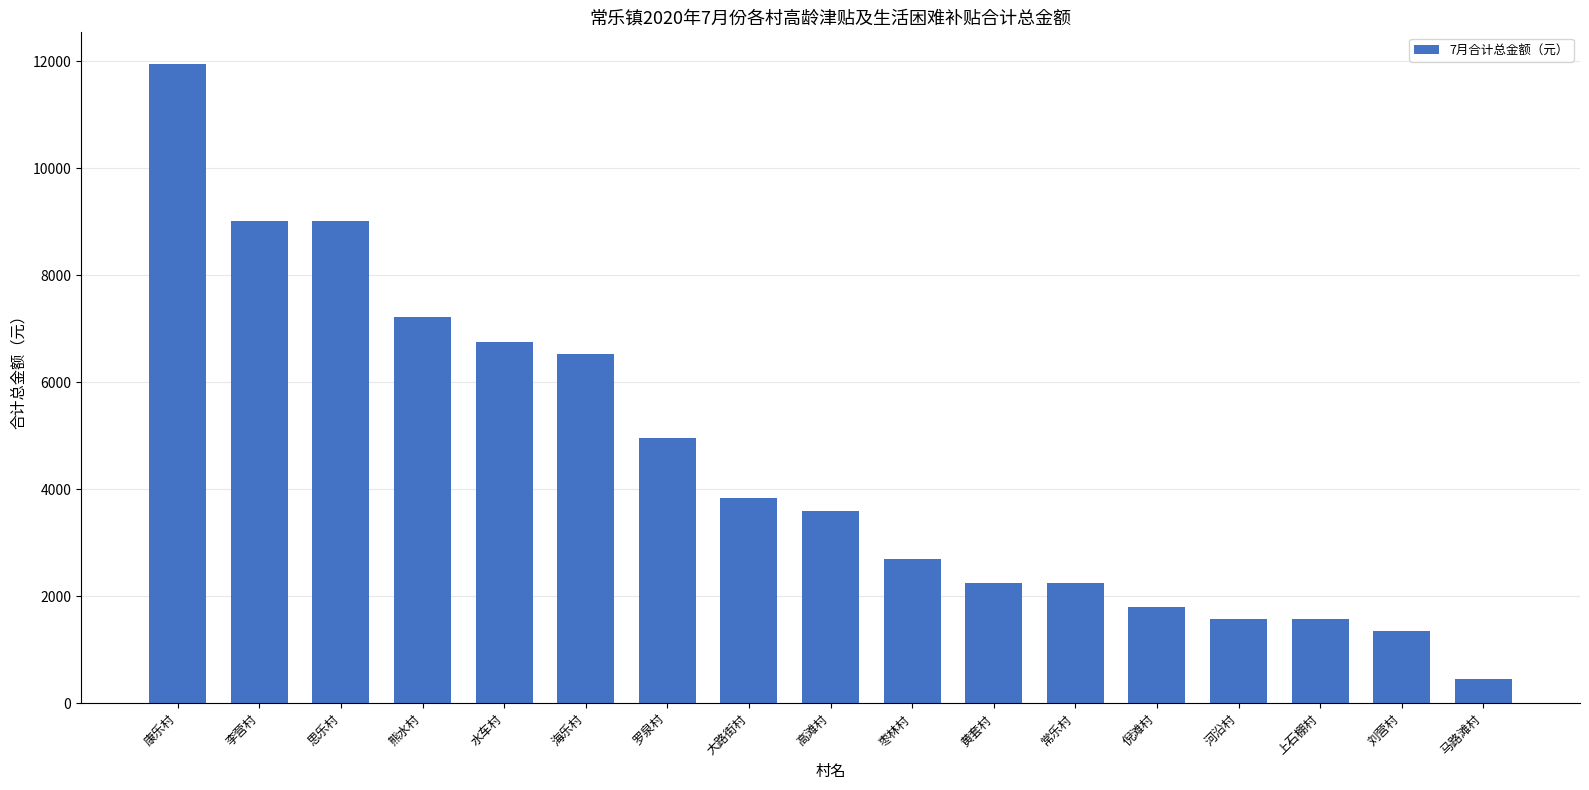

Are the bars grouped side by side (vs. stacked)?

No